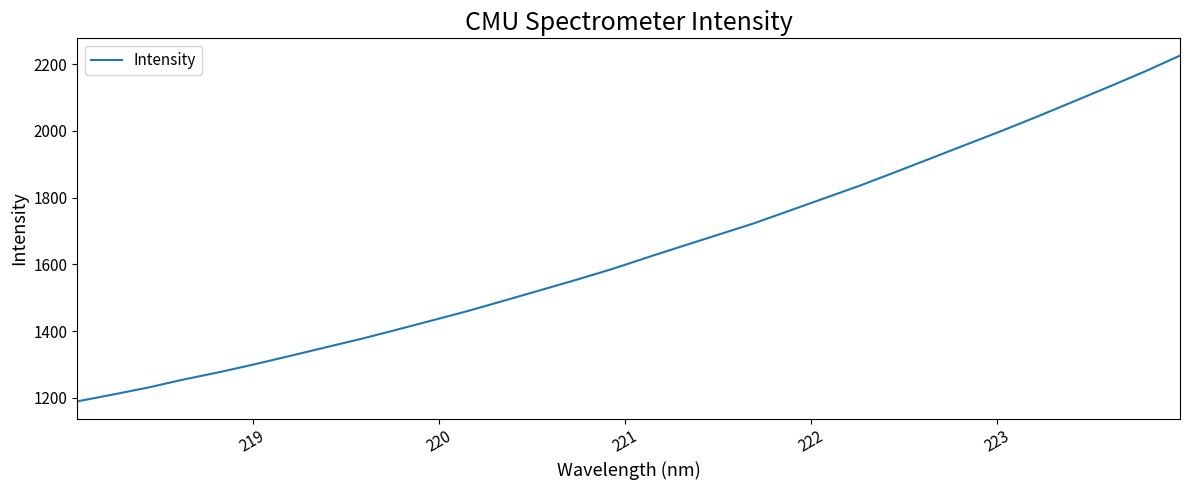

What is the maximum value shown in the chart?

2225.6